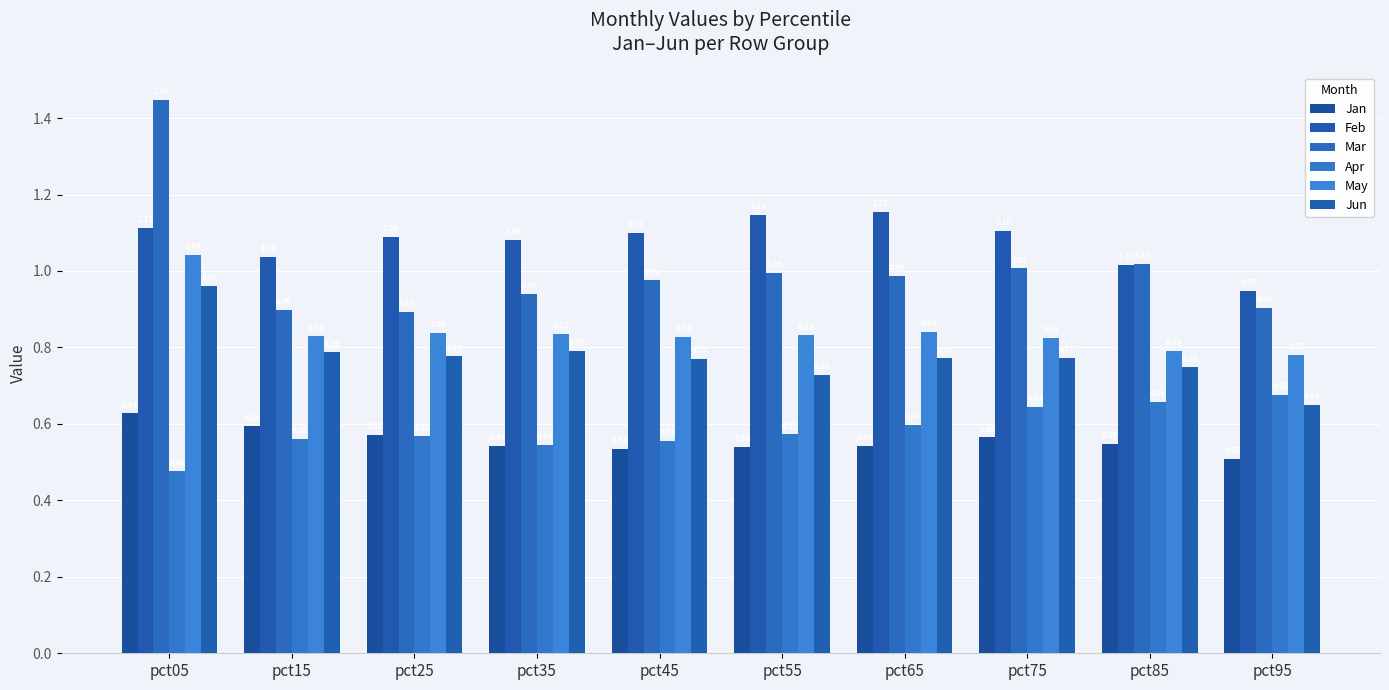

Which series has the largest total across all categories?

Feb